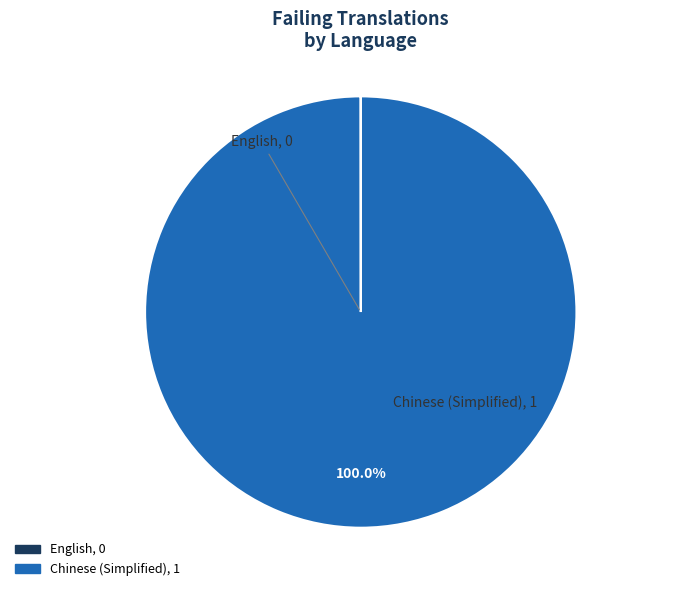

What percentage is the Chinese (Simplified) slice, to the nearest percent?

100%